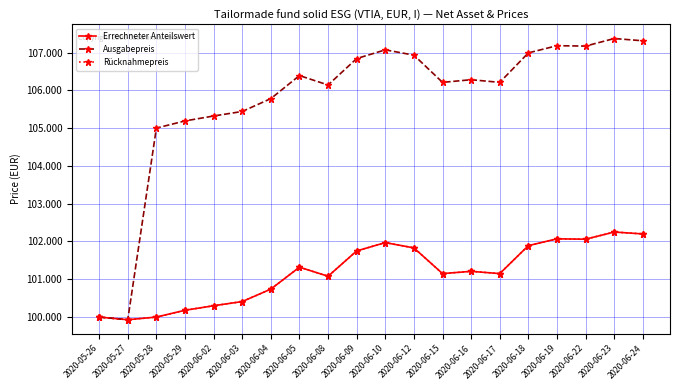

The value of Ausgabepreis at 2020-06-23 is 27.2. True or false?

False